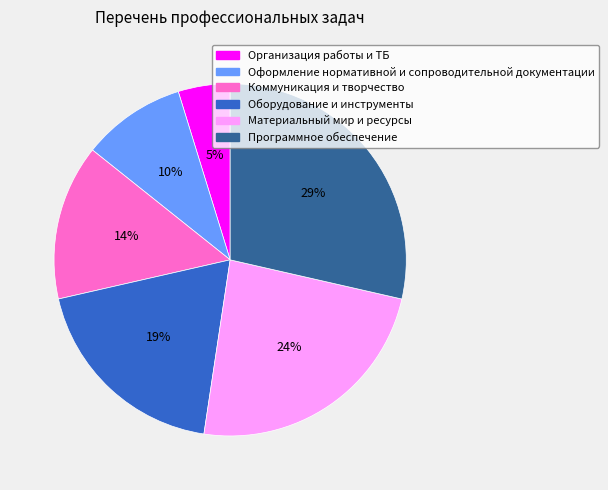

To the nearest percent, what portion does Оформление нормативной и сопроводительной документации represent?

10%